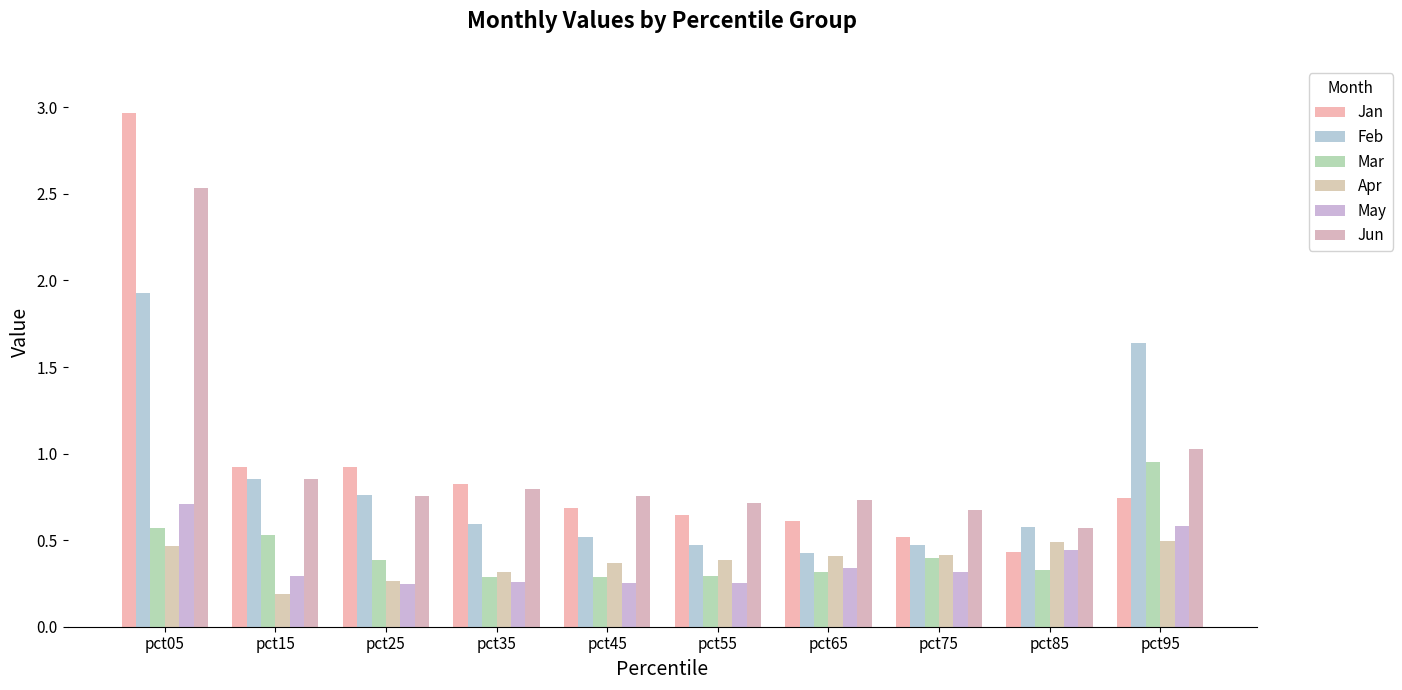

What is the approximate value of Jan at pct35?

0.8